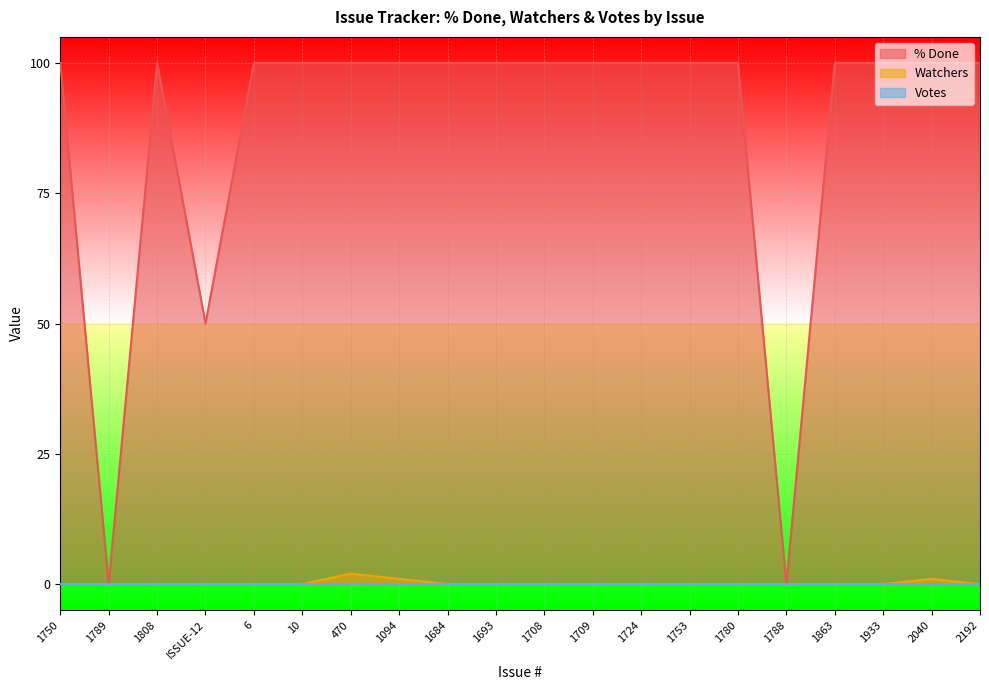

What position from the left is 1693?

10